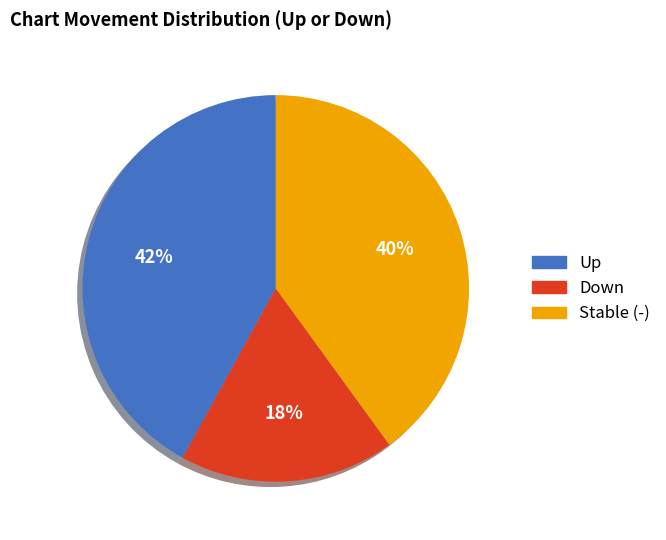

To the nearest percent, what is the difference between the largest and smallest slice percentages?

24%